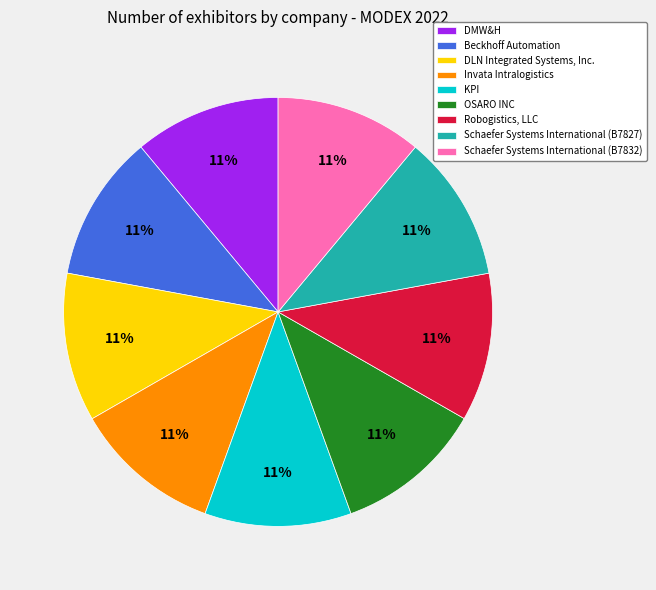

Is it true that DLN Integrated Systems, Inc. is 11% of the pie?

True